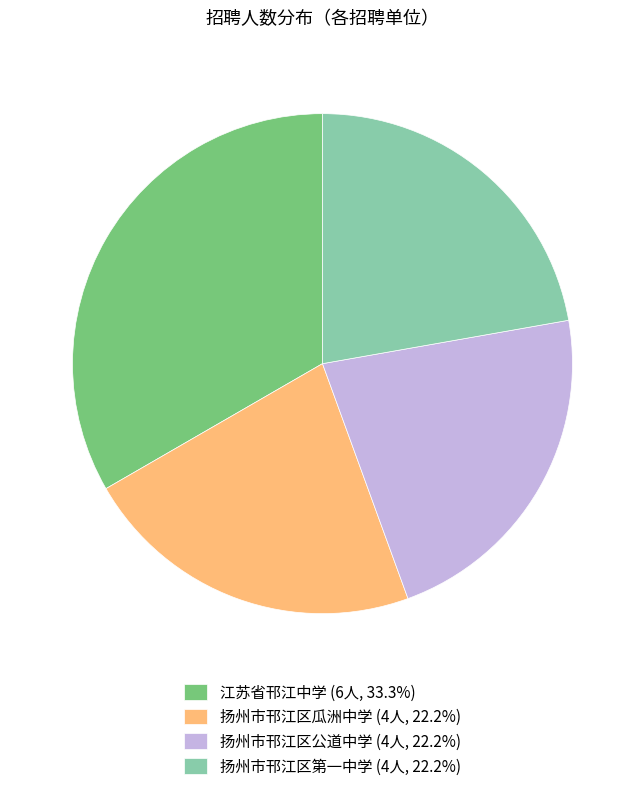

Is there any slice that represents more than half of the pie?

No